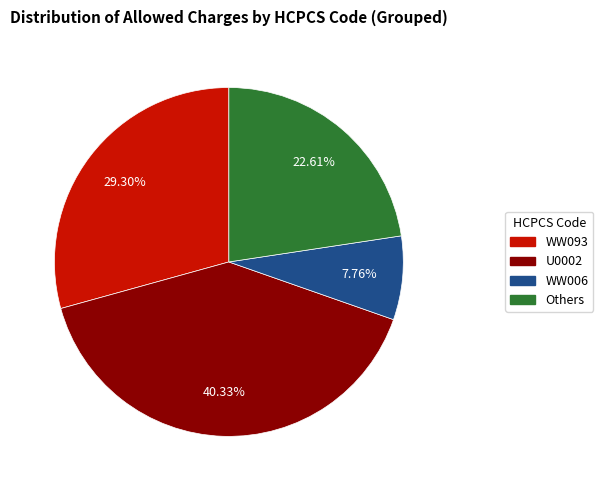

Is there a majority slice in this chart?

No